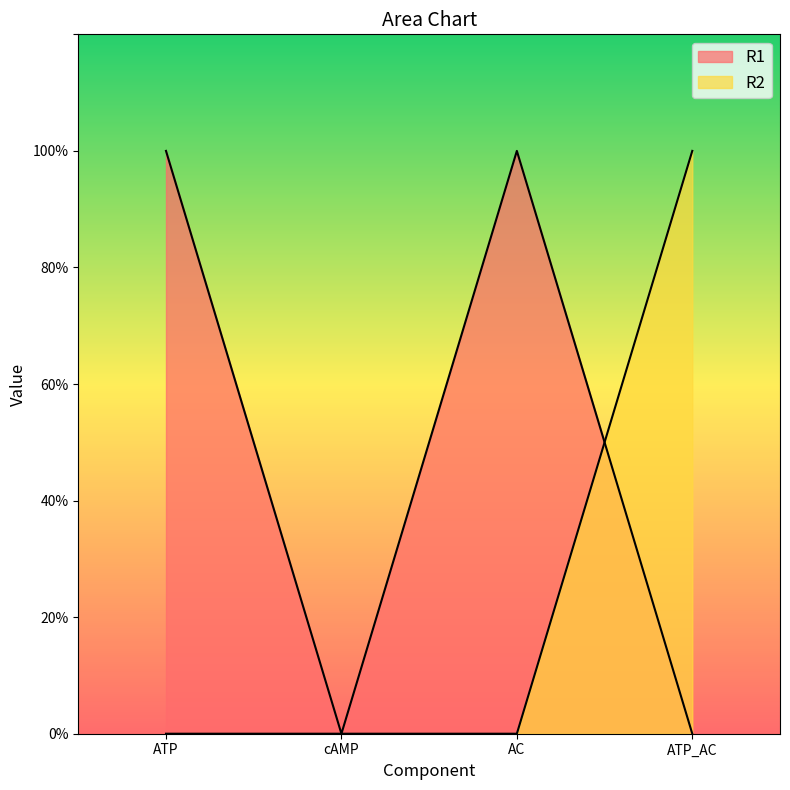

How many lines are shown in the chart?

2